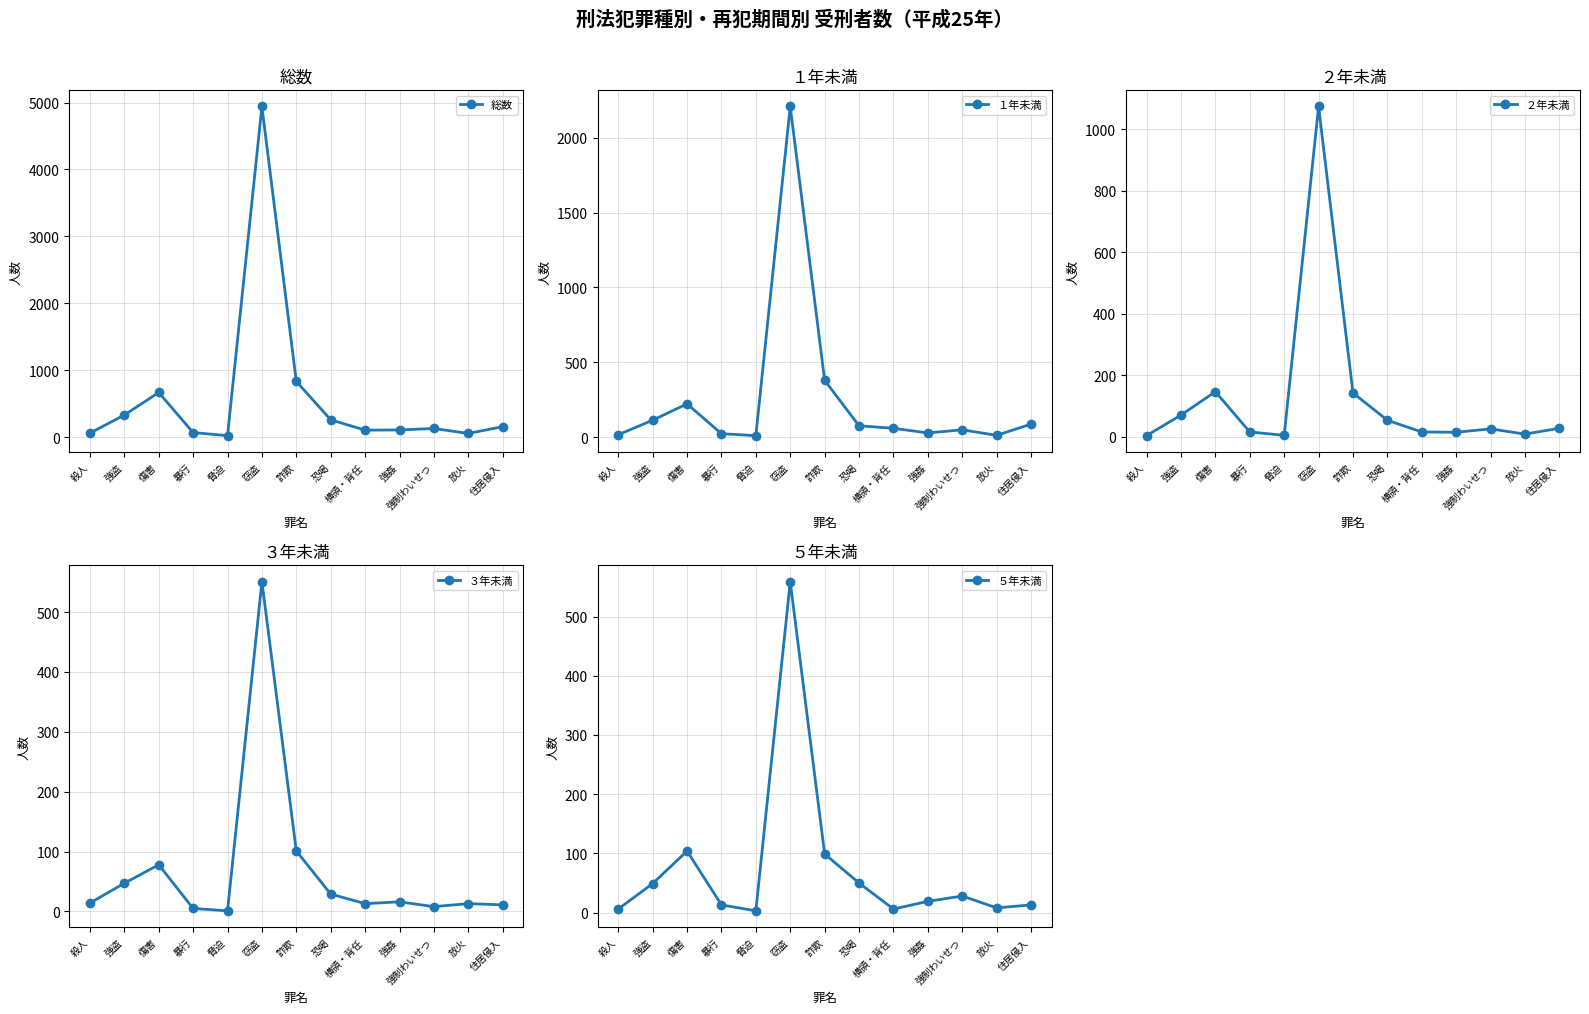

At how many categories does at least one series exceed 1943?

1